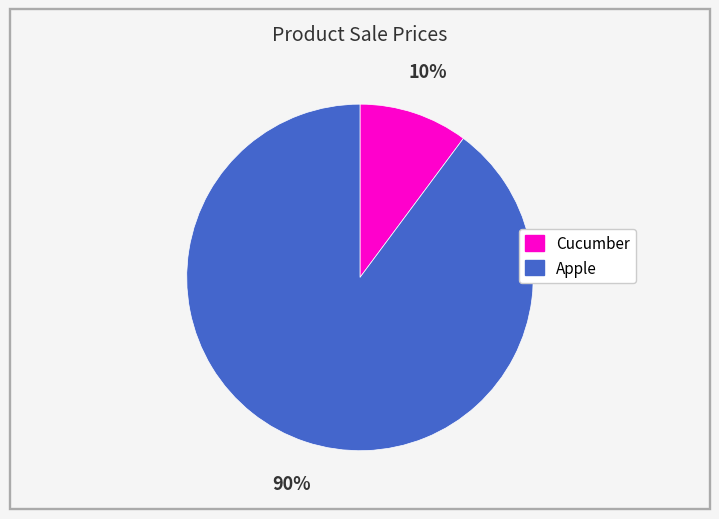

Does Apple account for over 50% of the chart?

Yes